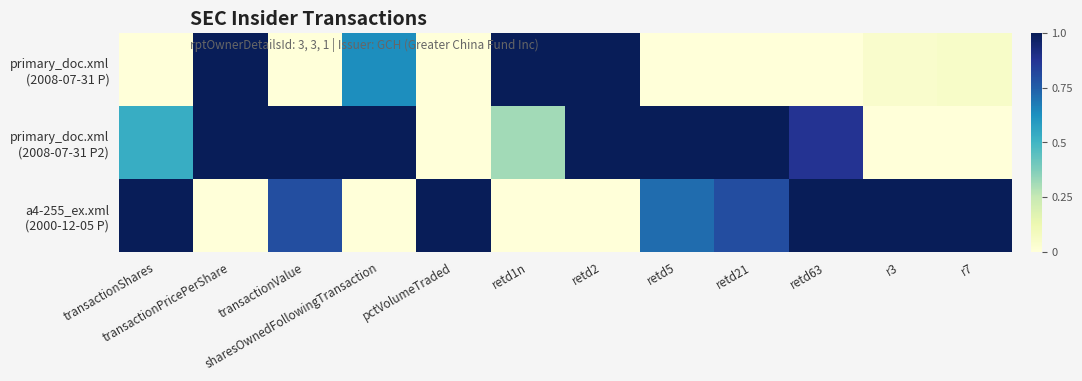

Between r3 and transactionShares, which is larger?

r3